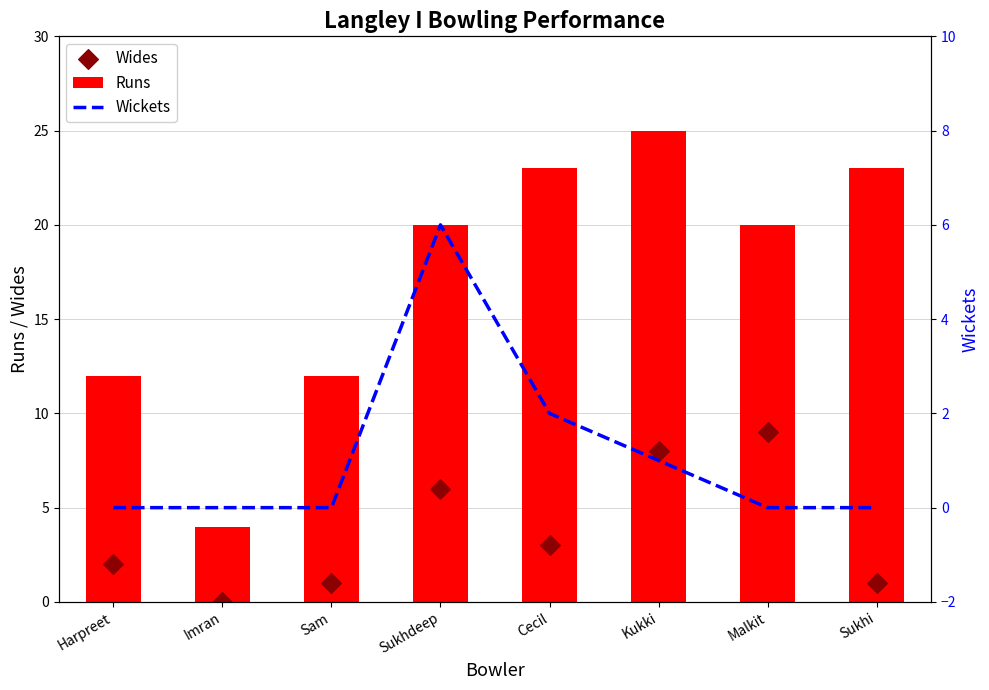

What is the total value across all series at Sam?

13